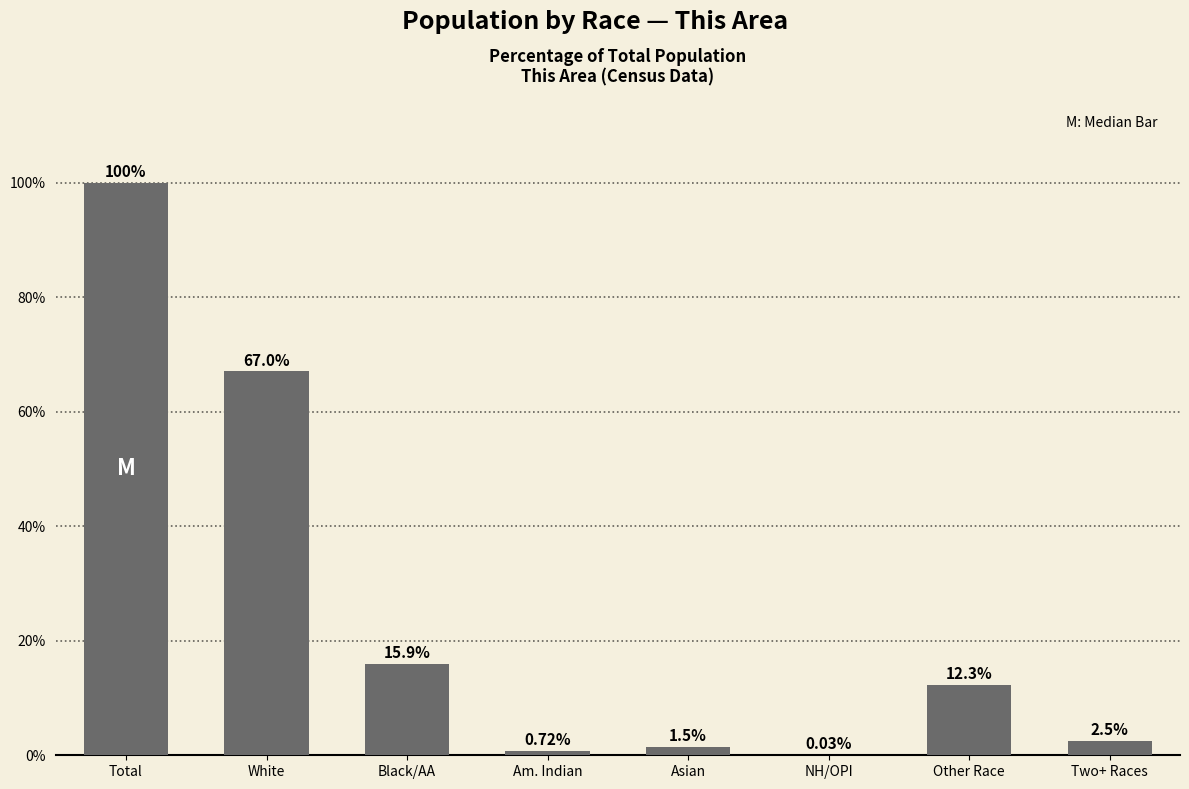

What is the sum of the values at Two+ Races and Black/AA?

18.4